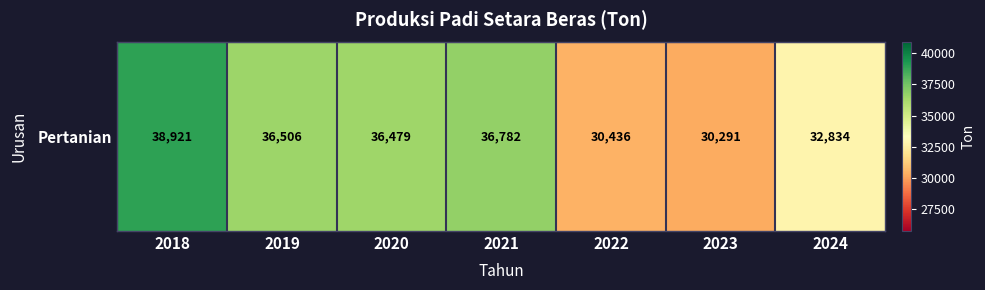

Count the number of categories in the chart.

7